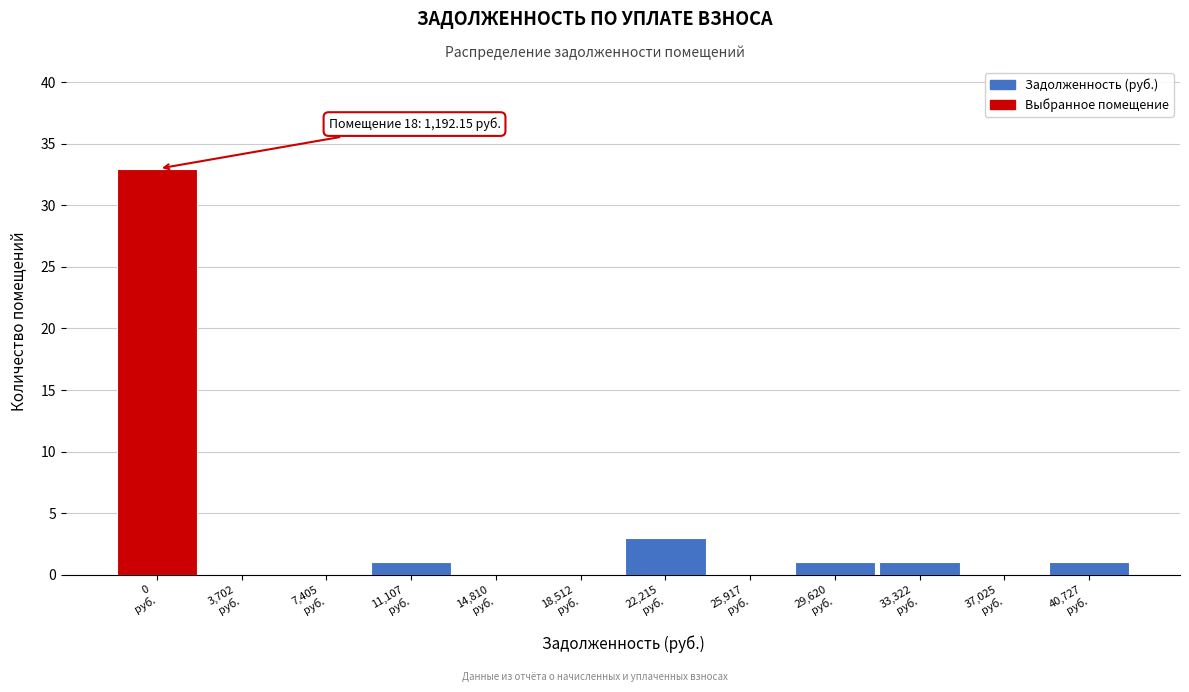

What is the sum of all values?

40